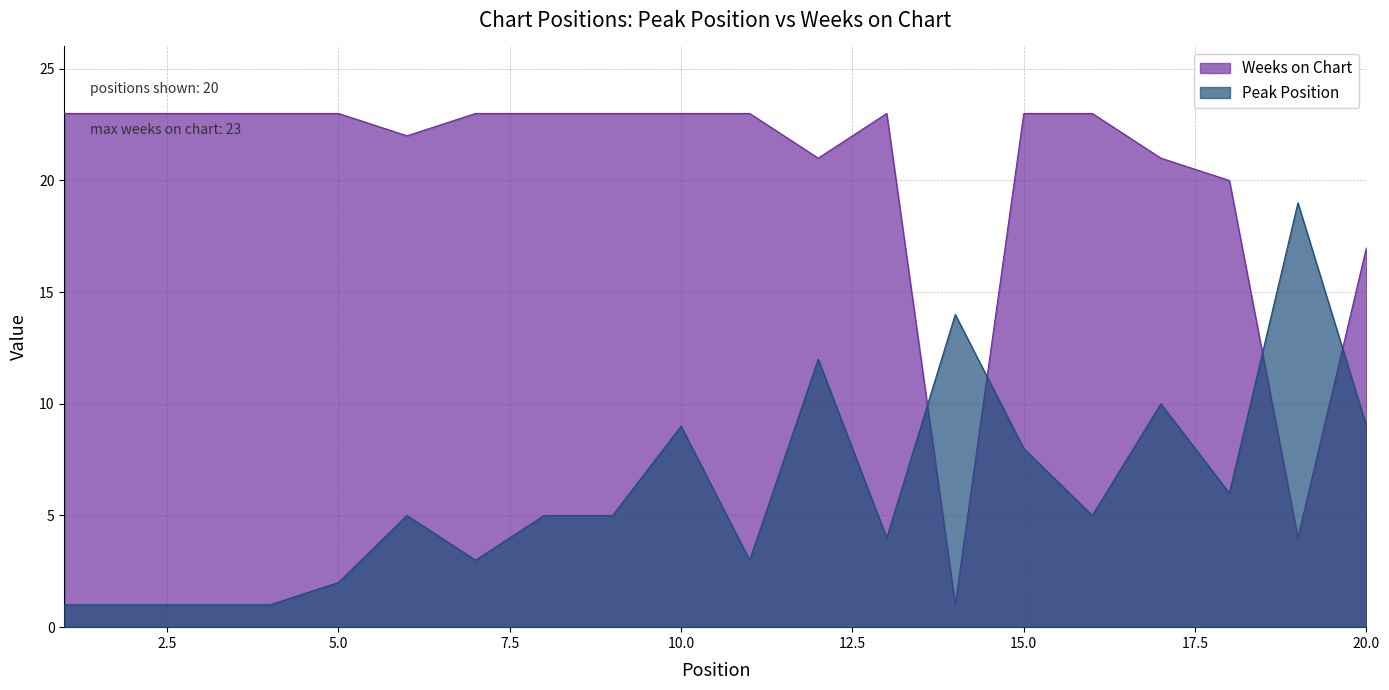

Where is the first local maximum for Weeks on Chart?

13